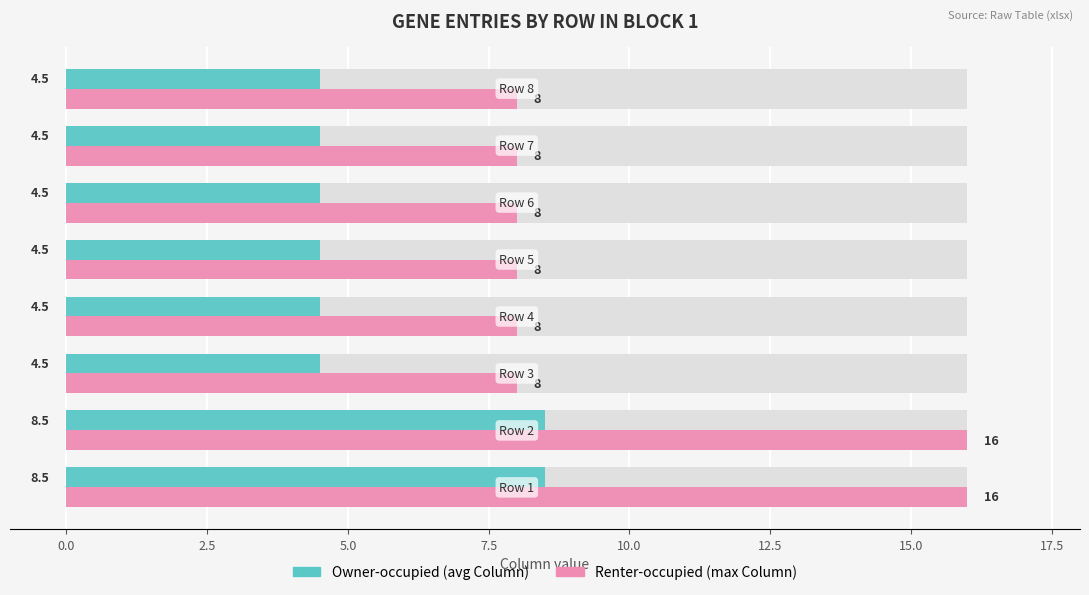

What value does the Renter-occupied (max Column) series have at 2.5?

8.0